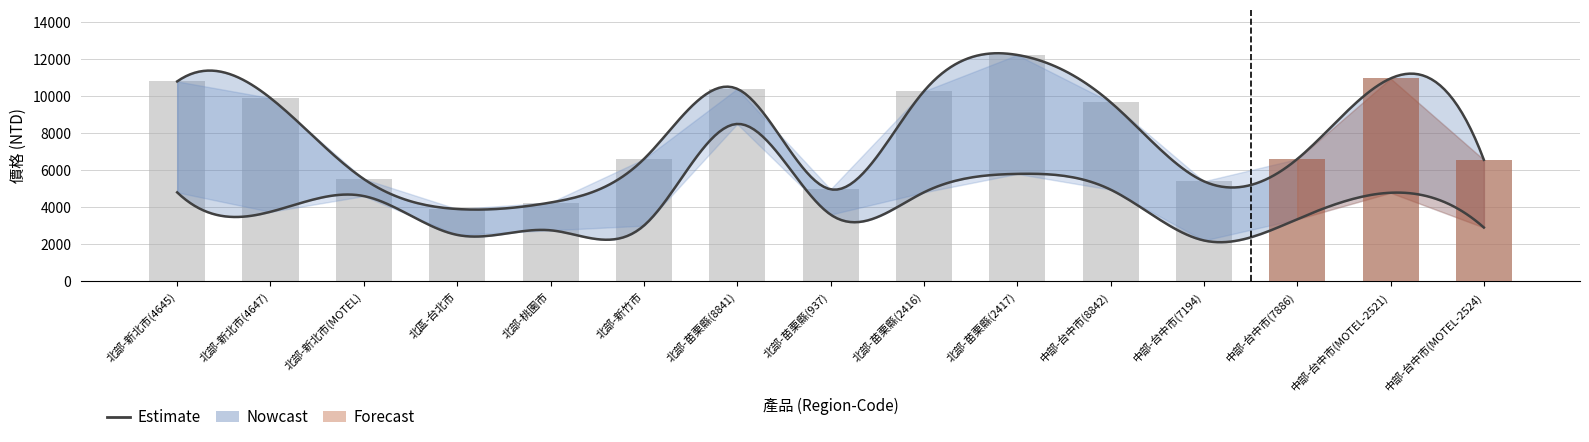

What is the value of the 5th bar from the left?

4250